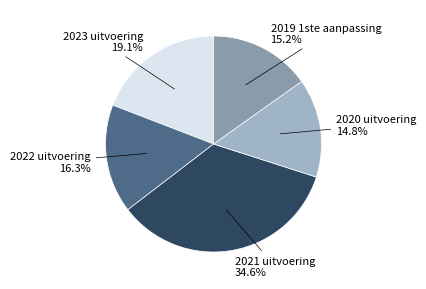

Does any single category account for the majority?

No